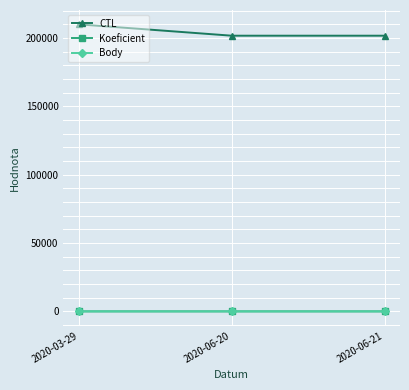

What position from the left is 2020-06-21?

3